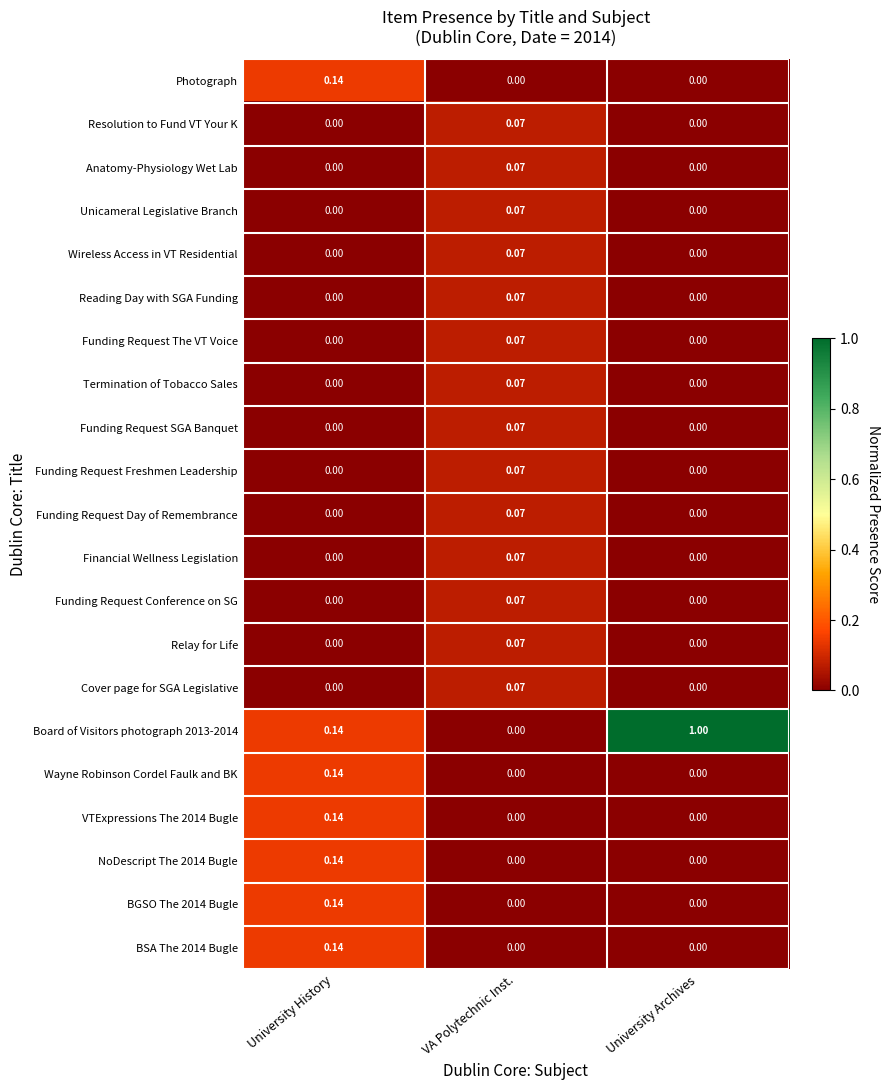

Which series has the widest spread of values?

Board of Visitors photograph 2013-2014